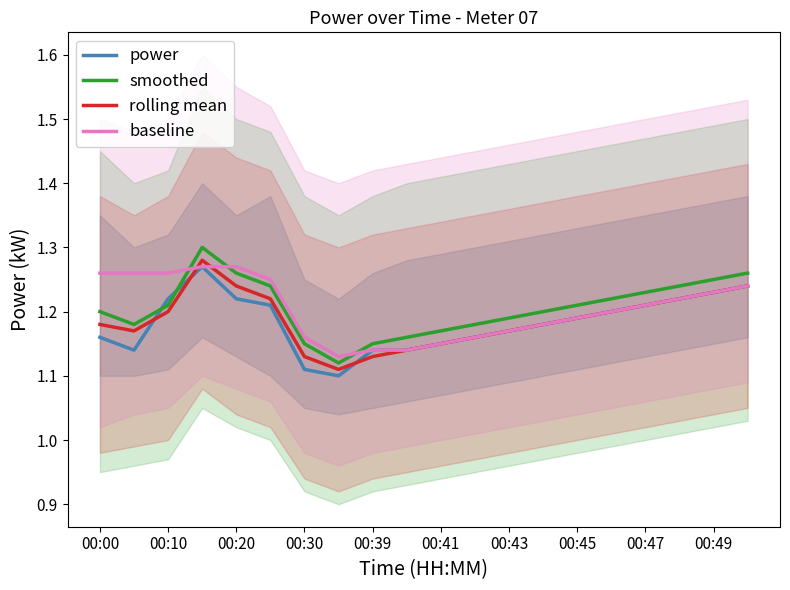

What is the difference between the maximum and second lowest values in the rolling mean series?

0.2